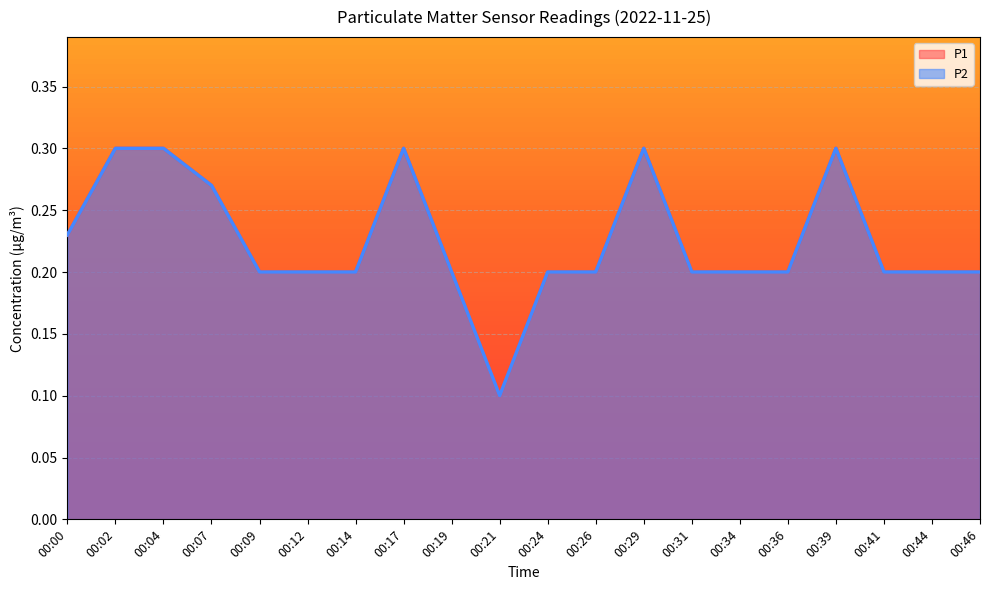

Which series has the widest spread of values?

P1